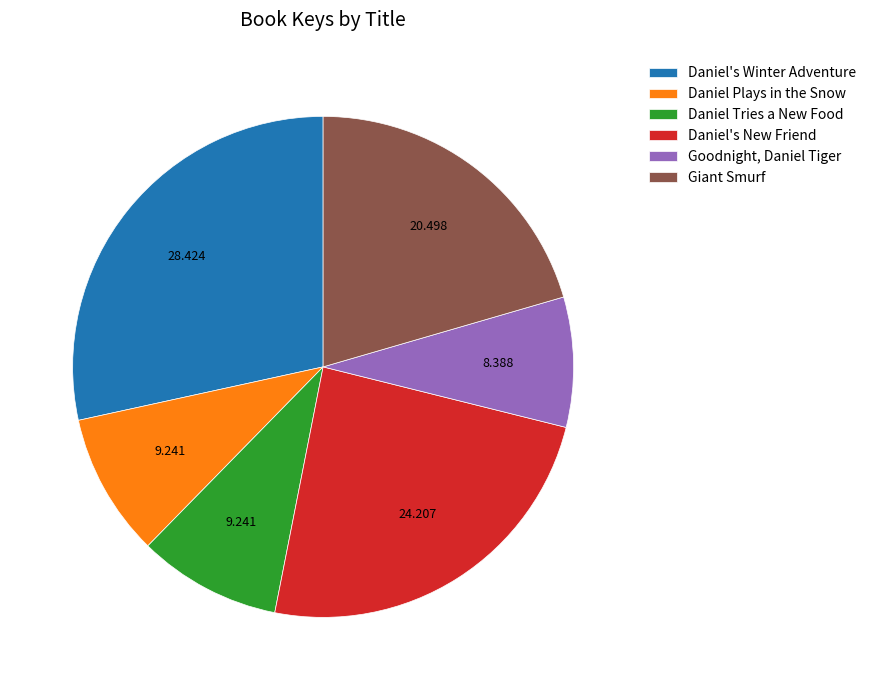

Between Goodnight, Daniel Tiger and Daniel Tries a New Food, which is larger?

Daniel Tries a New Food